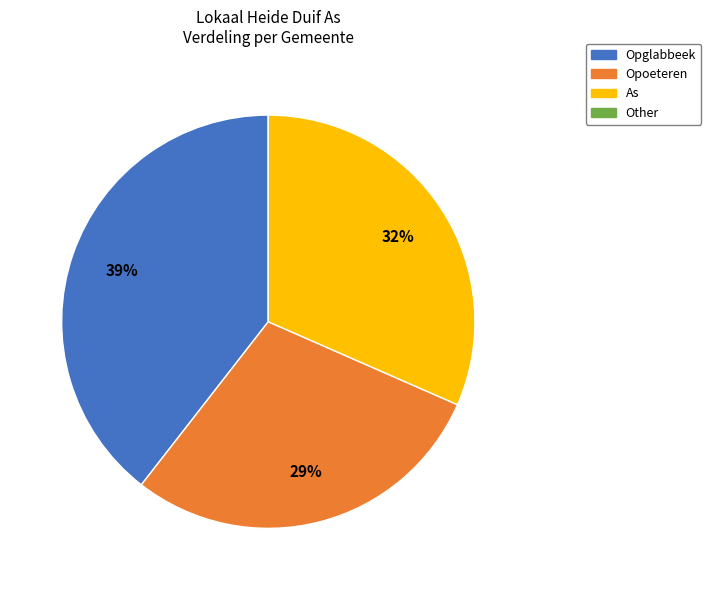

Does Opglabbeek account for over 50% of the chart?

No